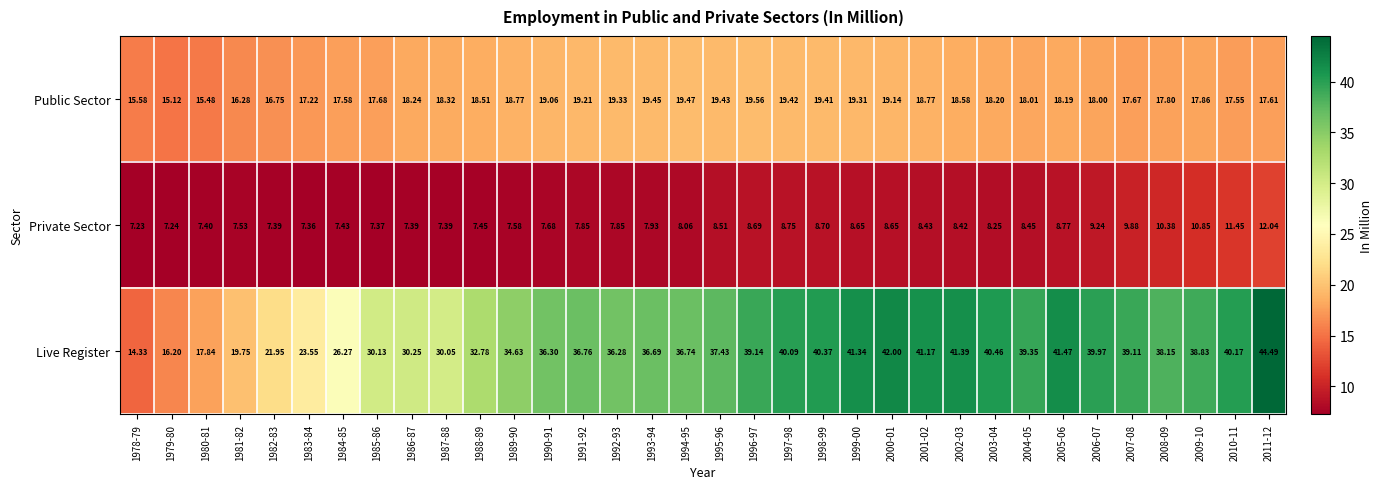

Is the value of Public Sector at 1986-87 greater than the value of Private Sector at 2007-08?

Yes